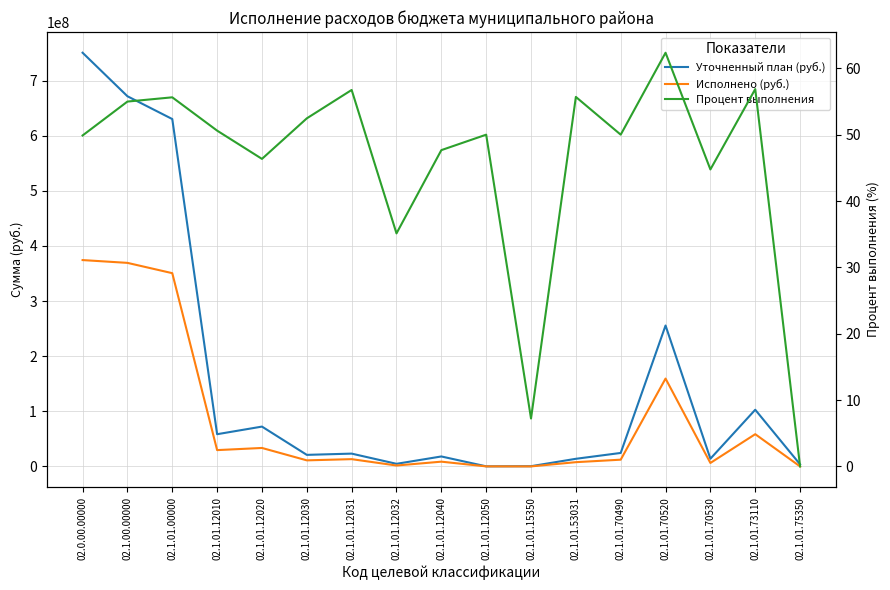

Reading left to right, extract all data points from this chart.

Уточненный план (руб.): 02.0.00.00000=750385420.0	02.1.00.00000=671467066.0	02.1.01.00000=630090413.0	02.1.01.12010=58416789.0	02.1.01.12020=72233930.0	02.1.01.12030=20942800.0	02.1.01.12031=23208200.0	02.1.01.12032=4700000.0	02.1.01.12040=18055710.0	02.1.01.12050=138000.0	02.1.01.15350=382324.0	02.1.01.53031=13818984.0	02.1.01.70490=24426058.0	02.1.01.70520=255576615.0	02.1.01.70530=13951923.0	02.1.01.73110=102796639.0	02.1.01.75350=3699960.0
Исполнено (руб.): 02.0.00.00000=374286665.0	02.1.00.00000=369213232.0	02.1.01.00000=350522989.0	02.1.01.12010=29566081.0	02.1.01.12020=33477908.0	02.1.01.12030=10986400.0	02.1.01.12031=13169100.0	02.1.01.12032=1650458.0	02.1.01.12040=8607611.0	02.1.01.12050=69000.0	02.1.01.15350=27622.0	02.1.01.53031=7695229.0	02.1.01.70490=12212030.0	02.1.01.70520=159340700.0	02.1.01.70530=6244603.0	02.1.01.73110=58455639.0	02.1.01.75350=0.0
Процент выполнения: 02.0.00.00000=49.9	02.1.00.00000=55.0	02.1.01.00000=55.6	02.1.01.12010=50.6	02.1.01.12020=46.4	02.1.01.12030=52.5	02.1.01.12031=56.7	02.1.01.12032=35.1	02.1.01.12040=47.7	02.1.01.12050=50.0	02.1.01.15350=7.2	02.1.01.53031=55.7	02.1.01.70490=50.0	02.1.01.70520=62.4	02.1.01.70530=44.8	02.1.01.73110=56.9	02.1.01.75350=0.0